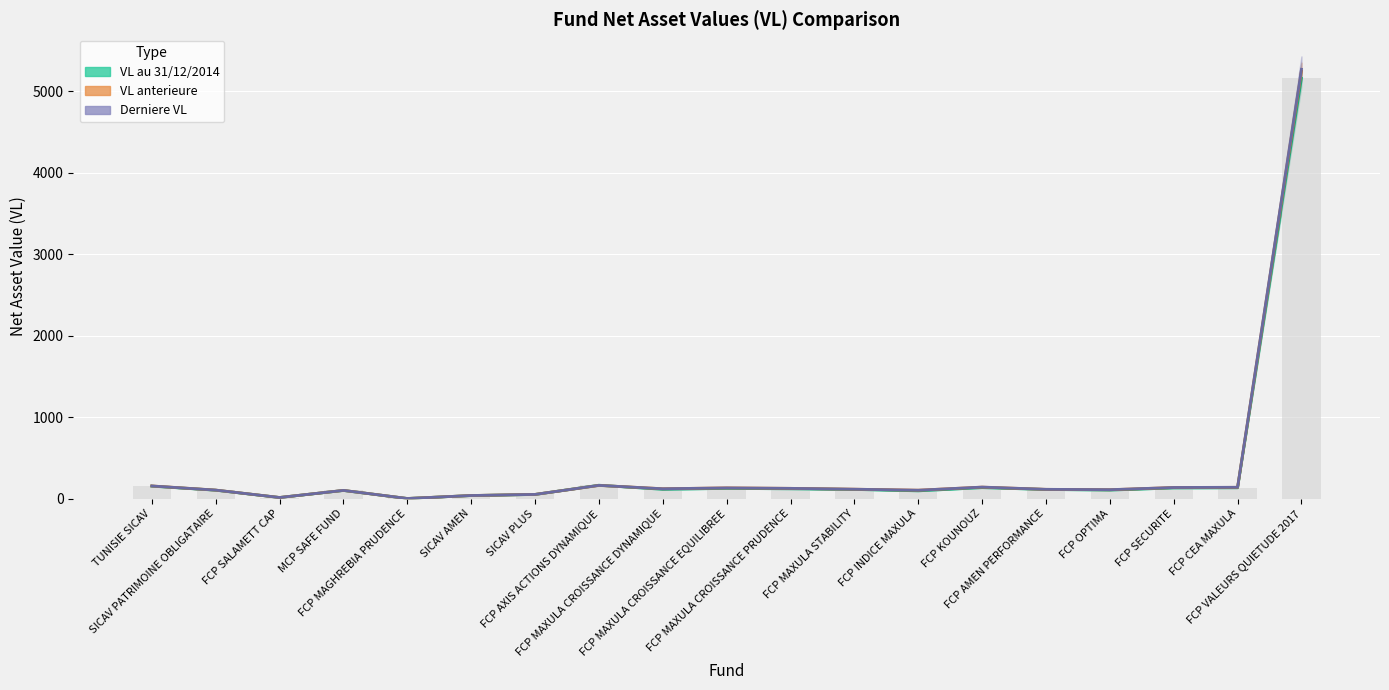

Rank the categories by VL anterieure value from highest to lowest.

FCP VALEURS QUIETUDE 2017, FCP AXIS ACTIONS DYNAMIQUE, TUNISIE SICAV, FCP KOUNOUZ, FCP CEA MAXULA, FCP SECURITE, FCP MAXULA CROISSANCE EQUILIBREE, FCP MAXULA CROISSANCE PRUDENCE, FCP MAXULA CROISSANCE DYNAMIQUE, FCP MAXULA STABILITY, FCP AMEN PERFORMANCE, FCP OPTIMA, SICAV PATRIMOINE OBLIGATAIRE, FCP INDICE MAXULA, MCP SAFE FUND, SICAV PLUS, SICAV AMEN, FCP SALAMETT CAP, FCP MAGHREBIA PRUDENCE